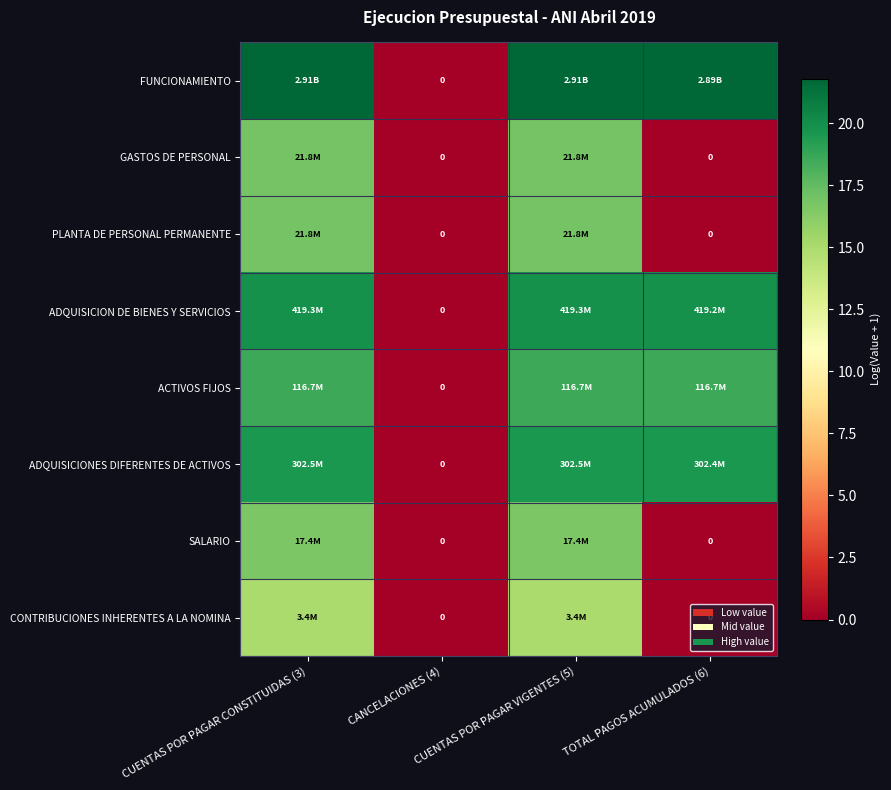

The ADQUISICIONES DIFERENTES DE ACTIVOS series shows 8.4 at CUENTAS POR PAGAR VIGENTES (5). True or false?

False